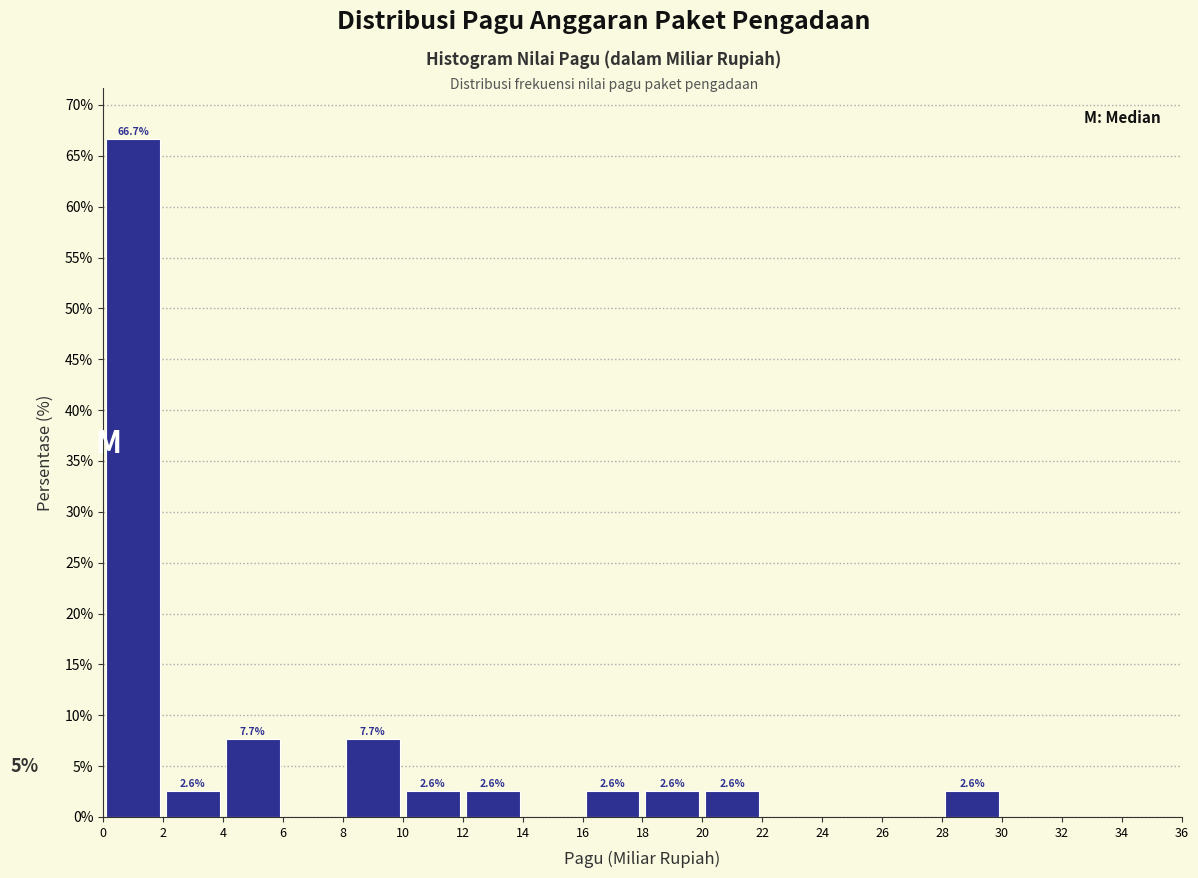

Over which range of the x-axis is the bar tallest?

0 to 2